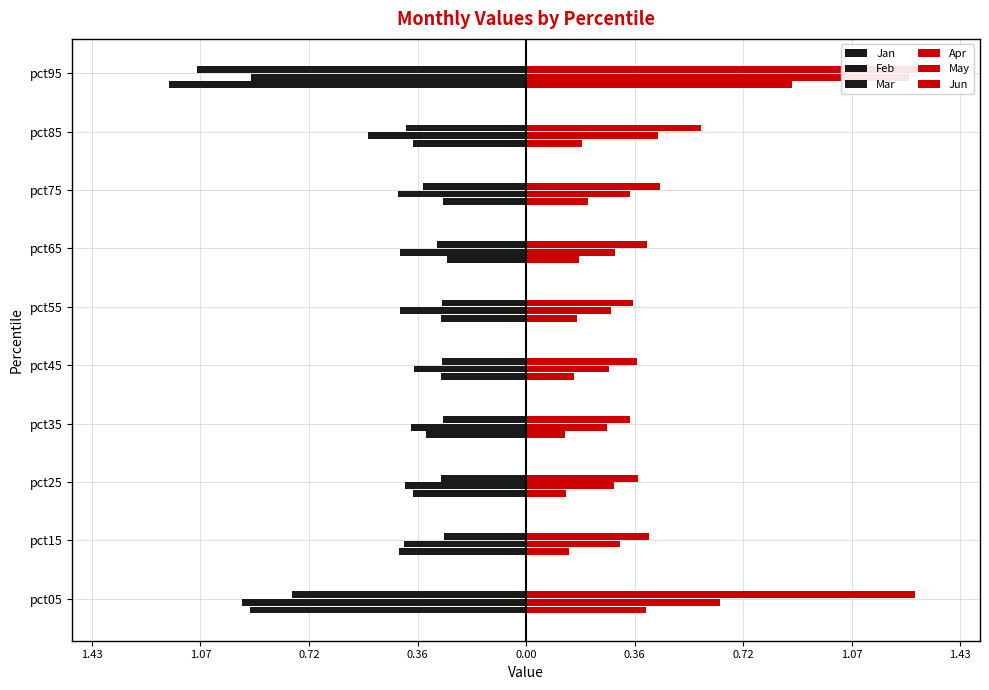

List the labels in order of Jan value, largest first.

0.72, 1.07, 0.36, 0.00, 0.36, 1.43, 0.72, 1.07, 1.43, 9